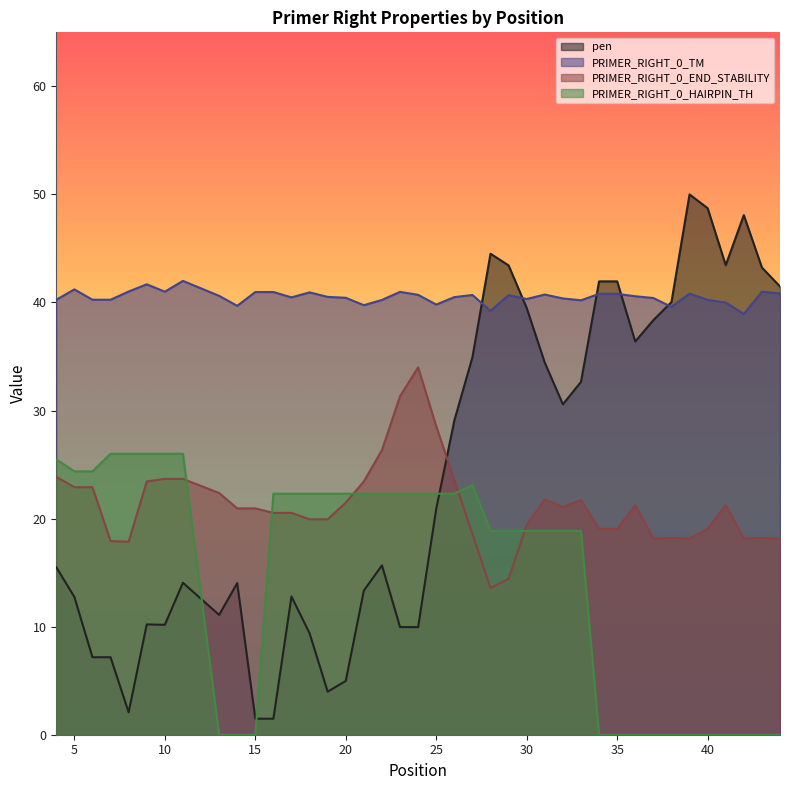

What is the average value of the PRIMER_RIGHT_0_TM series?

40.5